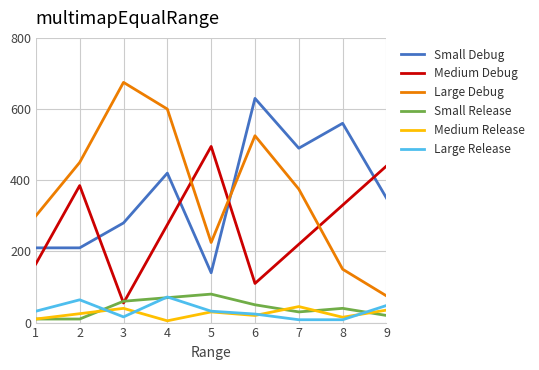

What are all the series names shown in the legend?

Small Debug, Medium Debug, Large Debug, Small Release, Medium Release, Large Release